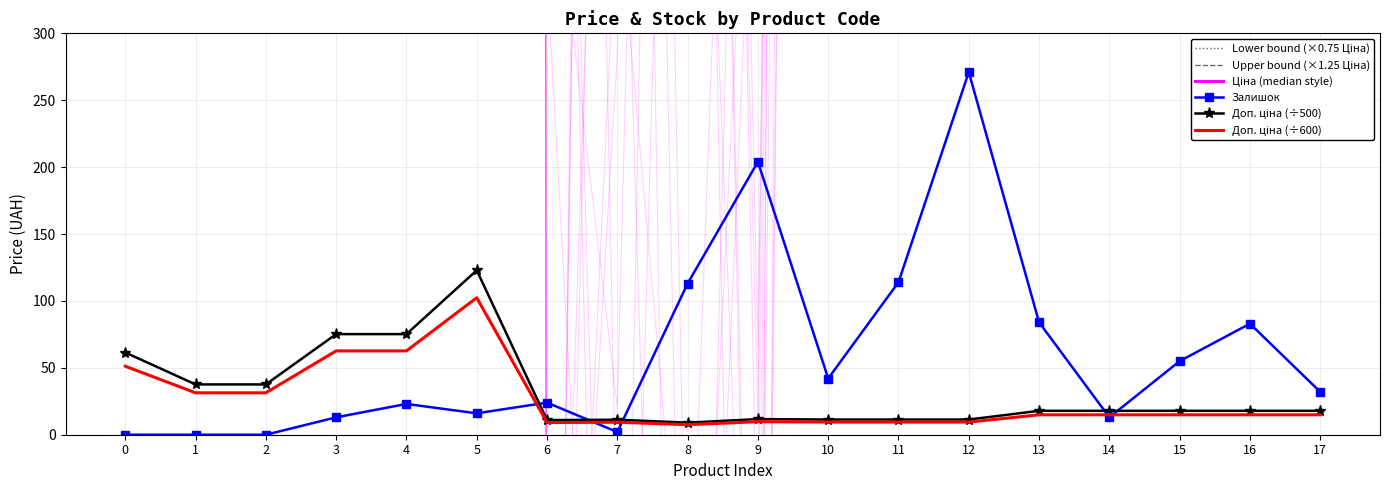

Is it true that Залишок equals 29.4 at 10?

False